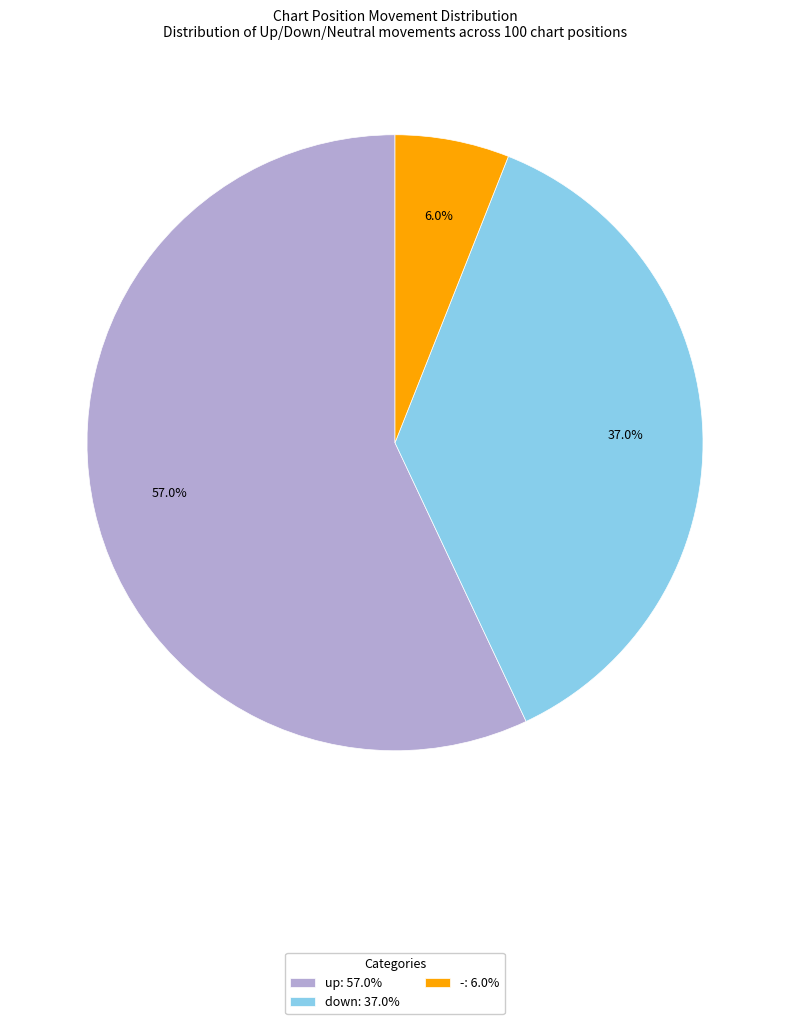

To the nearest percent, what percentage of the pie is down?

37%